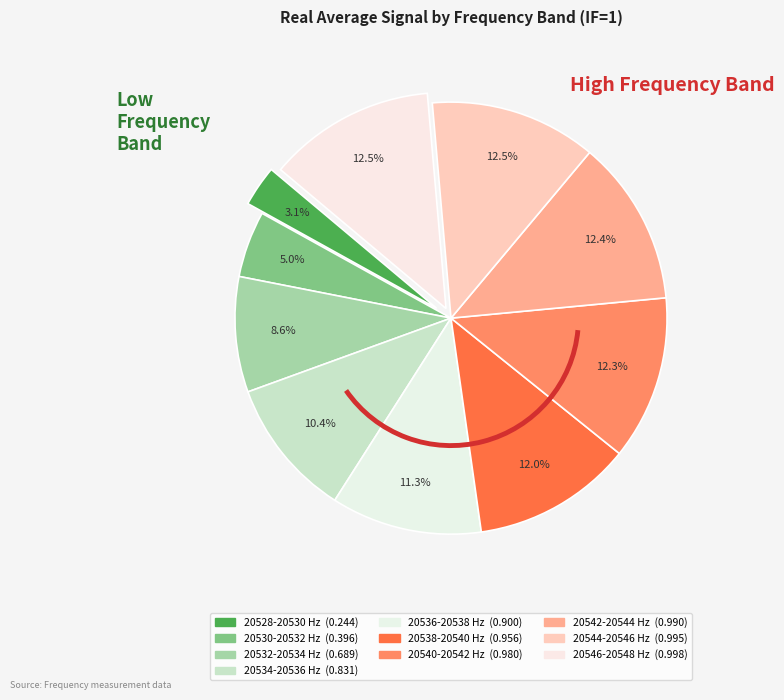

How many slices are in this pie chart?

10